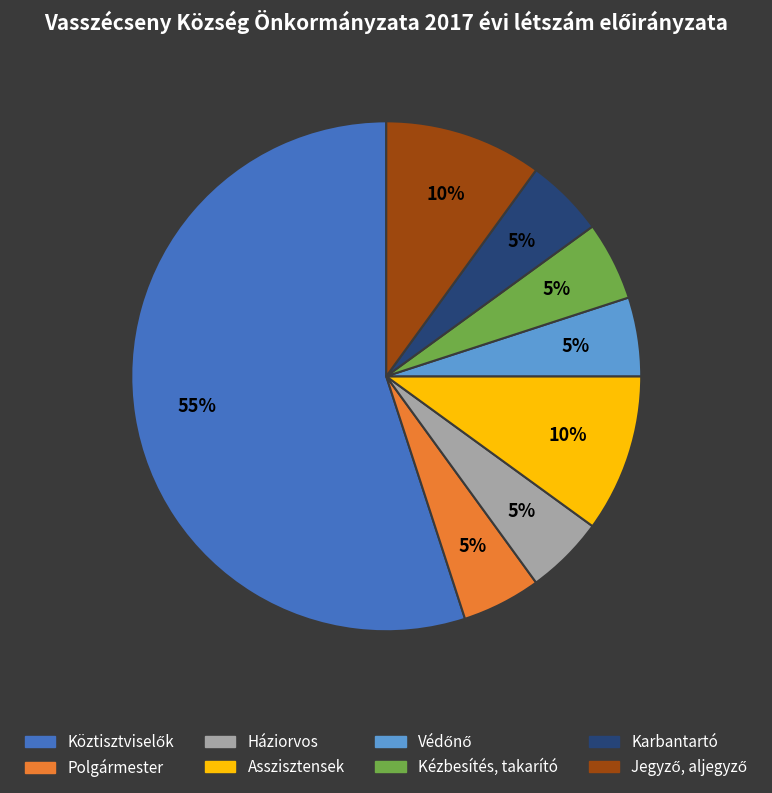

How many segments does this pie chart have?

8